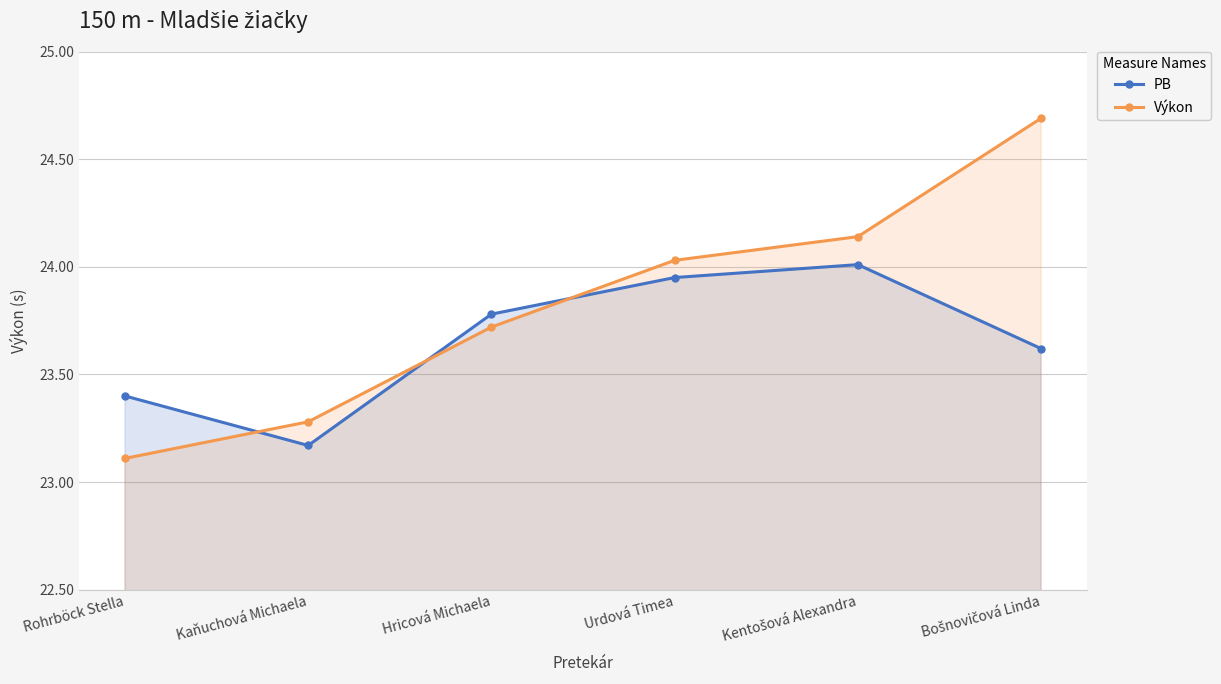

What is the label of the 4th point from the left?

Urdová Timea